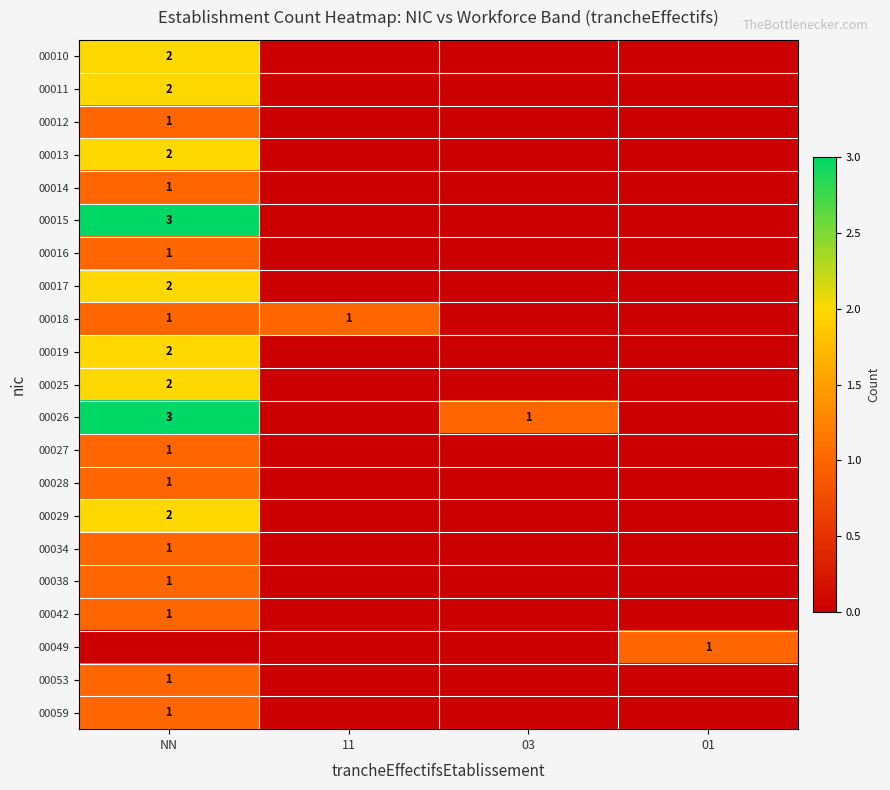

Count the number of data series in this chart.

21